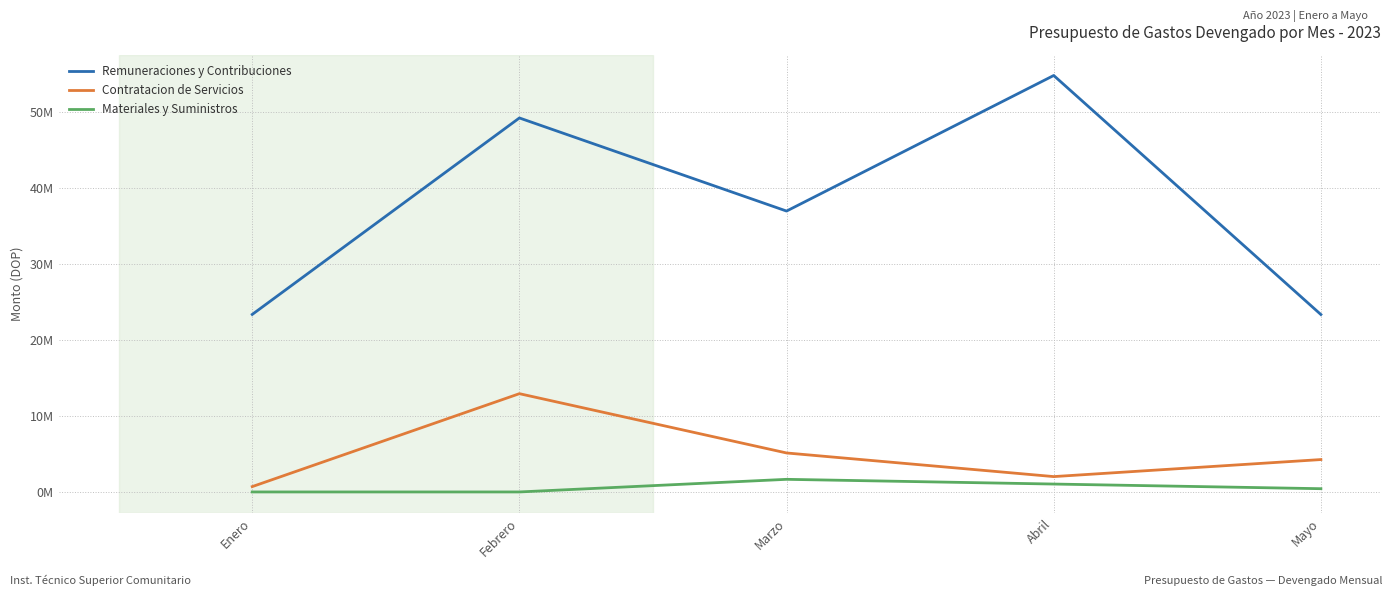

What are all the series names shown in the legend?

Remuneraciones y Contribuciones, Contratacion de Servicios, Materiales y Suministros